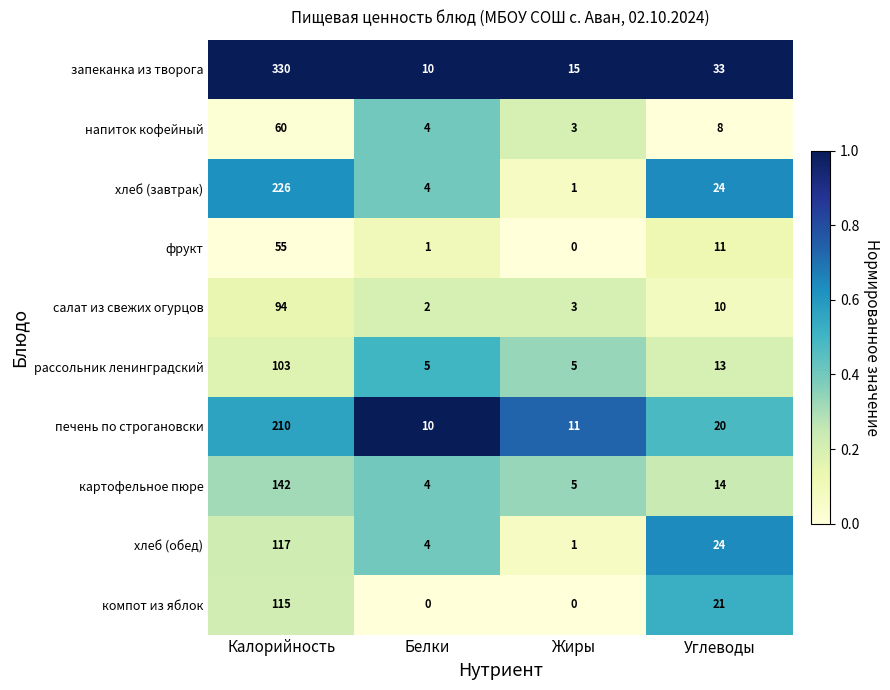

At which category is the sum across all series the highest?

Калорийность